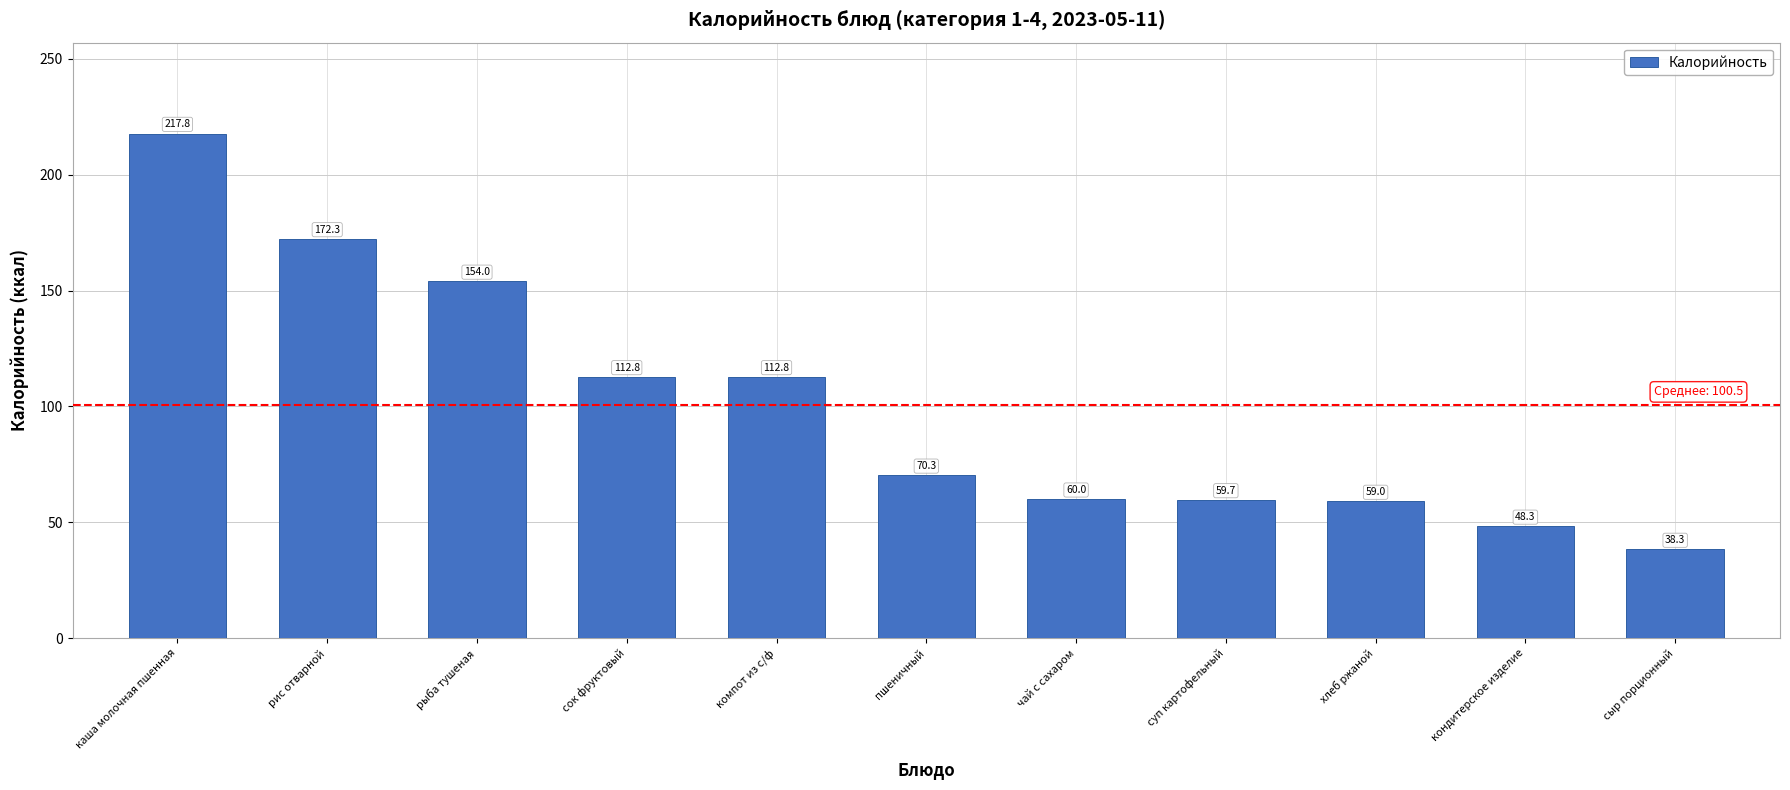

Reading left to right, what are all the values shown in this chart?

217.8	172.3	154.0	112.8	112.8	70.3	60.0	59.7	59.0	48.3	38.3